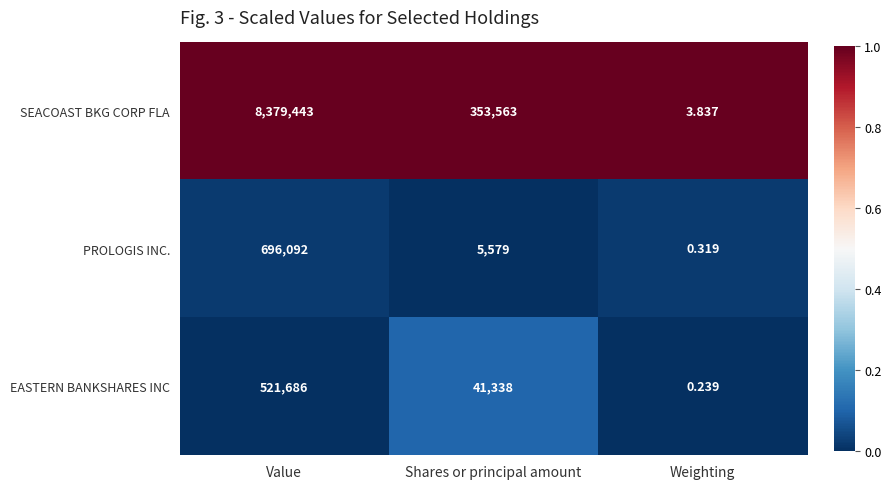

Rank the series by their maximum value, from highest to lowest.

SEACOAST BKG CORP FLA, PROLOGIS INC., EASTERN BANKSHARES INC